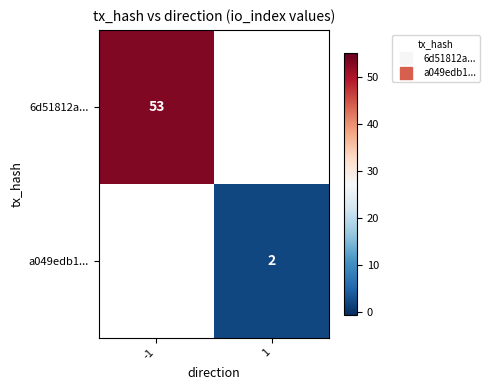

List the series in order of their peak value, highest first.

6d51812a..., a049edb1...